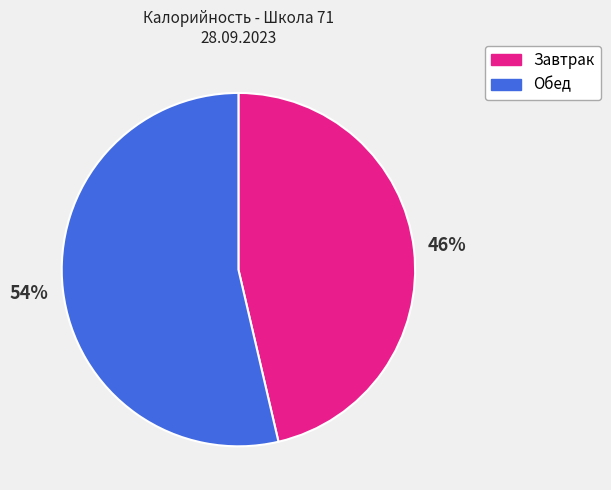

True or false: Завтрак accounts for 46% of the total.

True